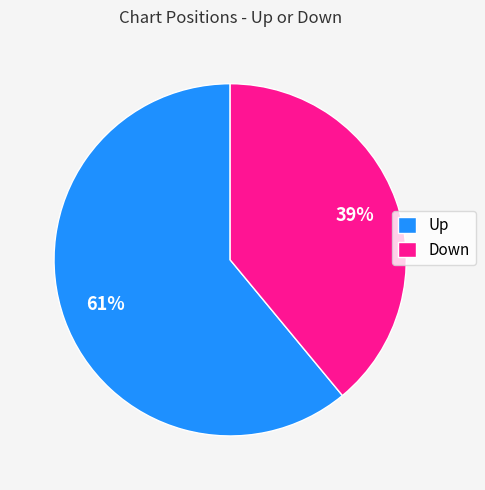

What is the ratio of the value at Down to the value at Up?

0.6